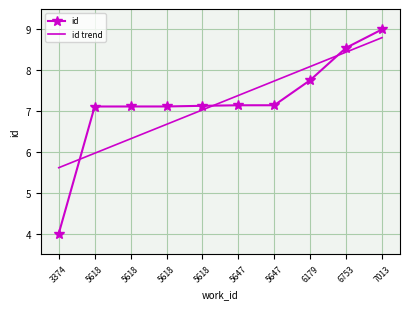

What are all the series names shown in the legend?

id, id trend